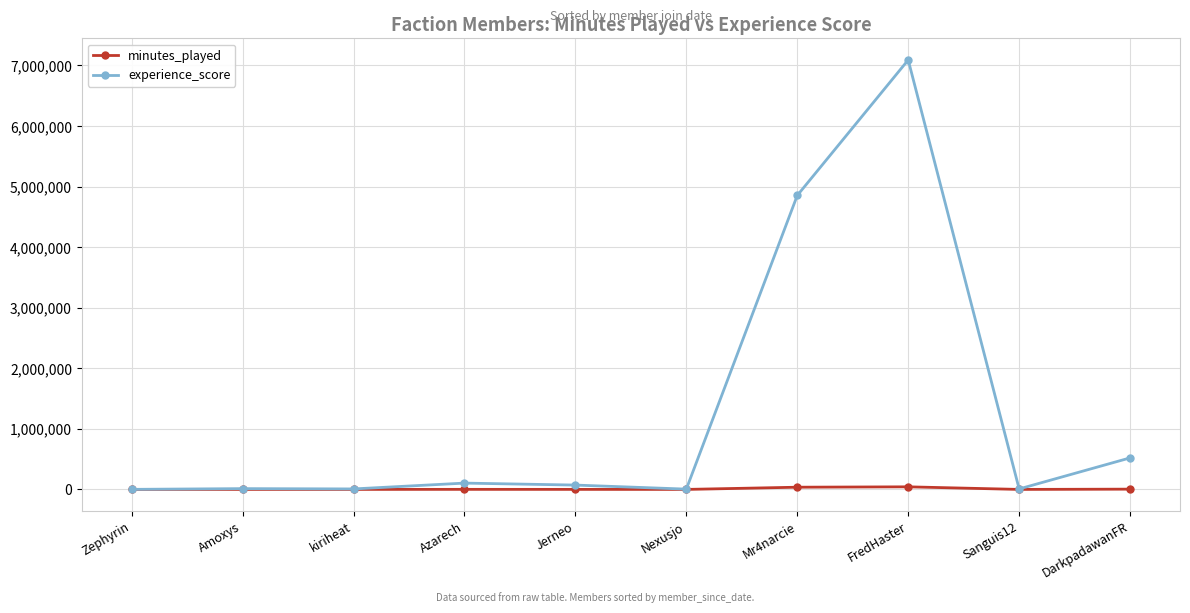

Which label corresponds to the largest value in the chart?

FredHaster